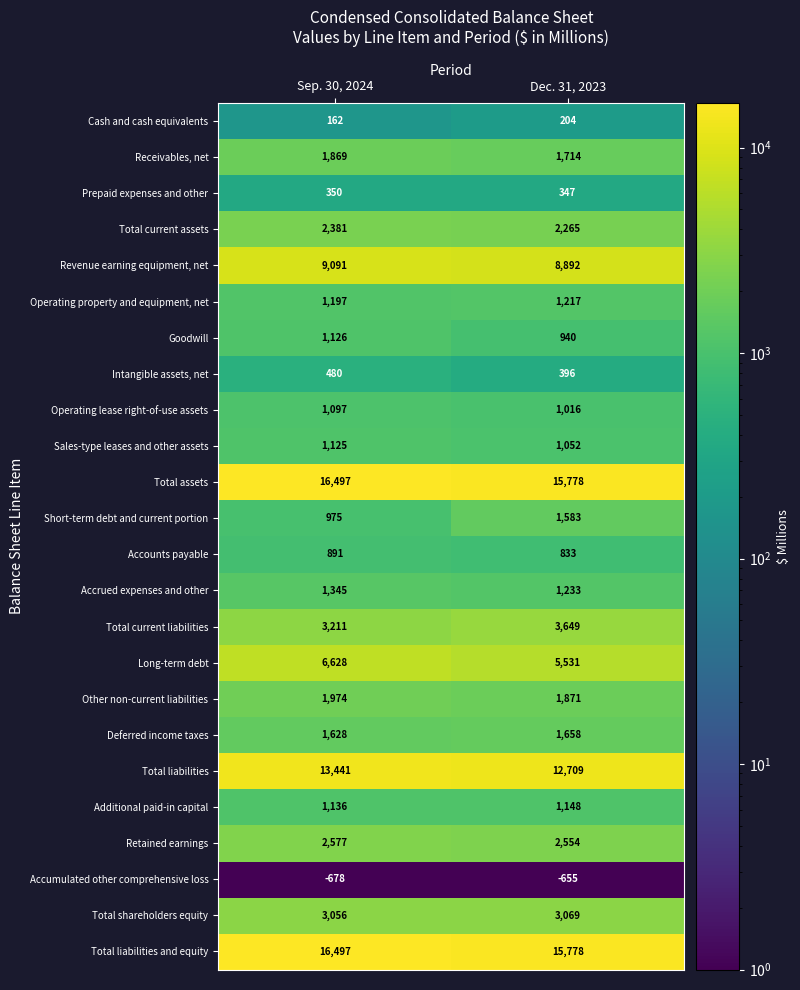

At which label is Short-term debt and current portion closest to 1279?

Sep. 30, 2024